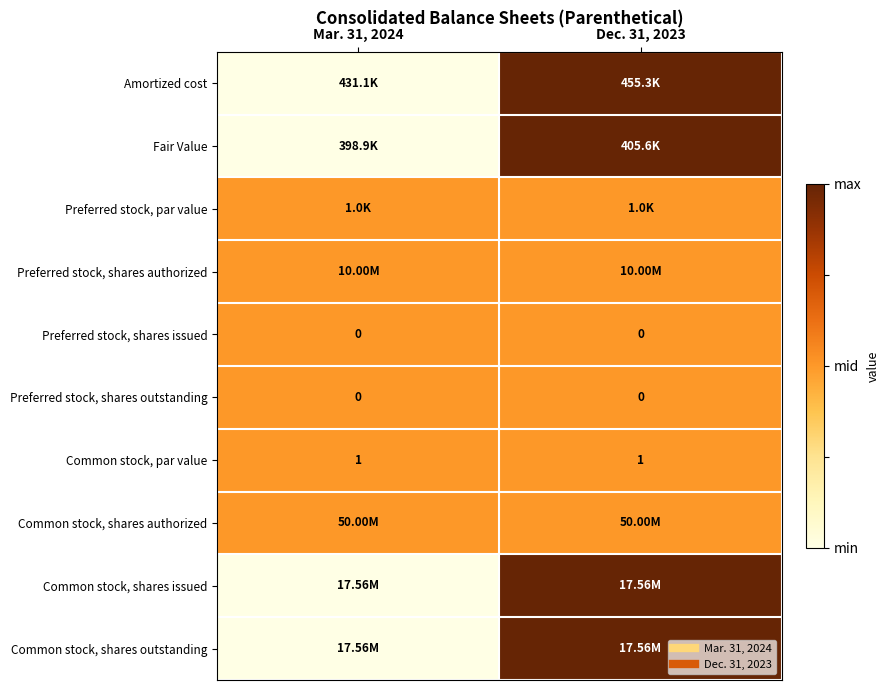

Which label corresponds to the largest value in the chart?

Dec. 31, 2023